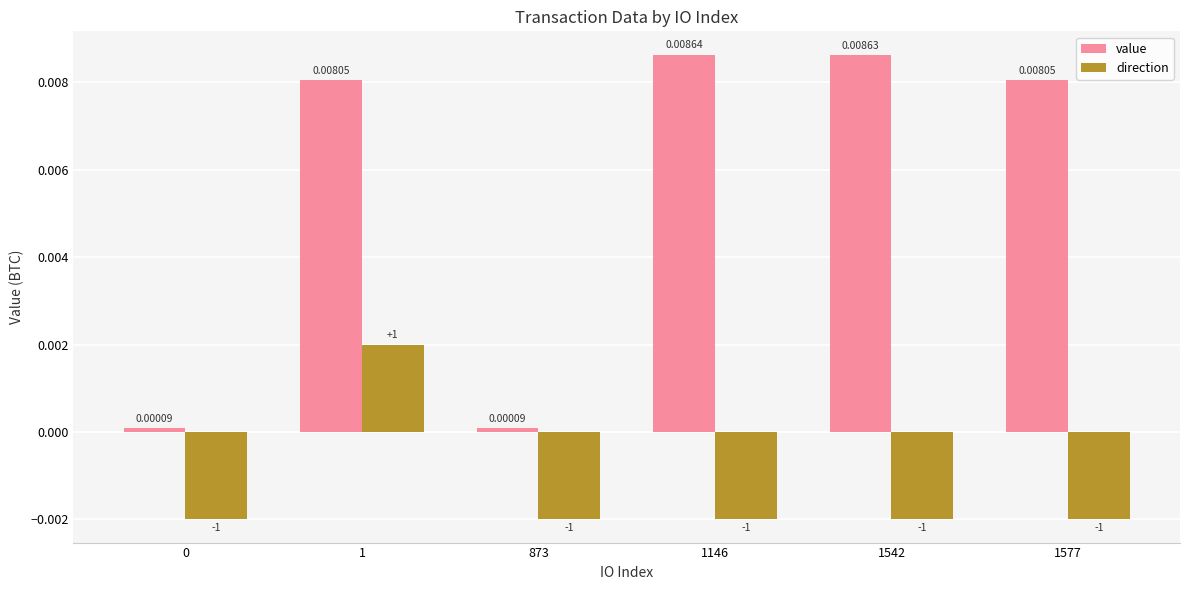

List the series in order of their peak value, lowest first.

direction, value